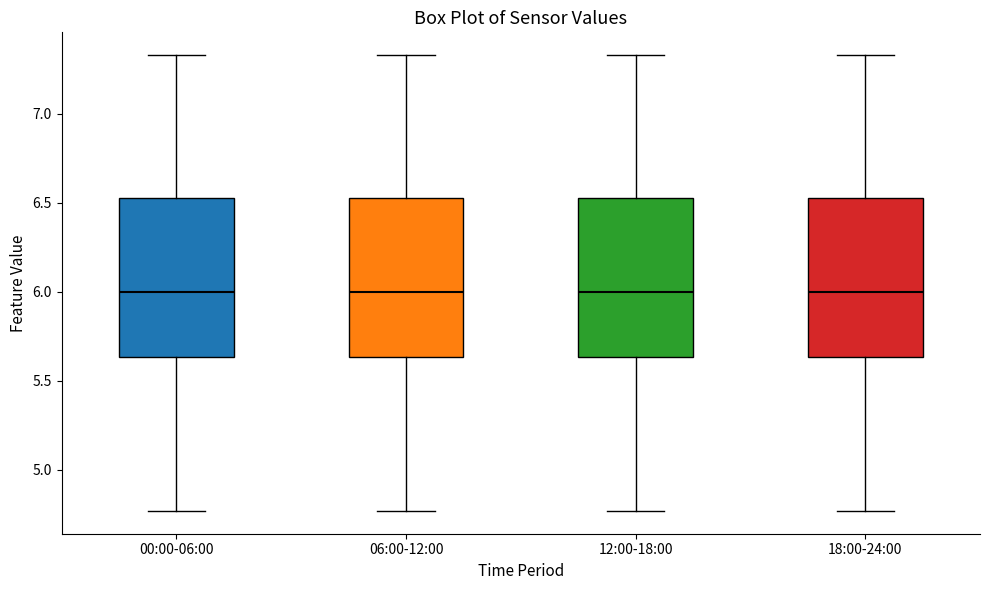

Where is the upper edge of the box for 12:00-18:00 on the y-axis? The values are not printed on the chart, so give them approximately, as read against the axis.

6.55